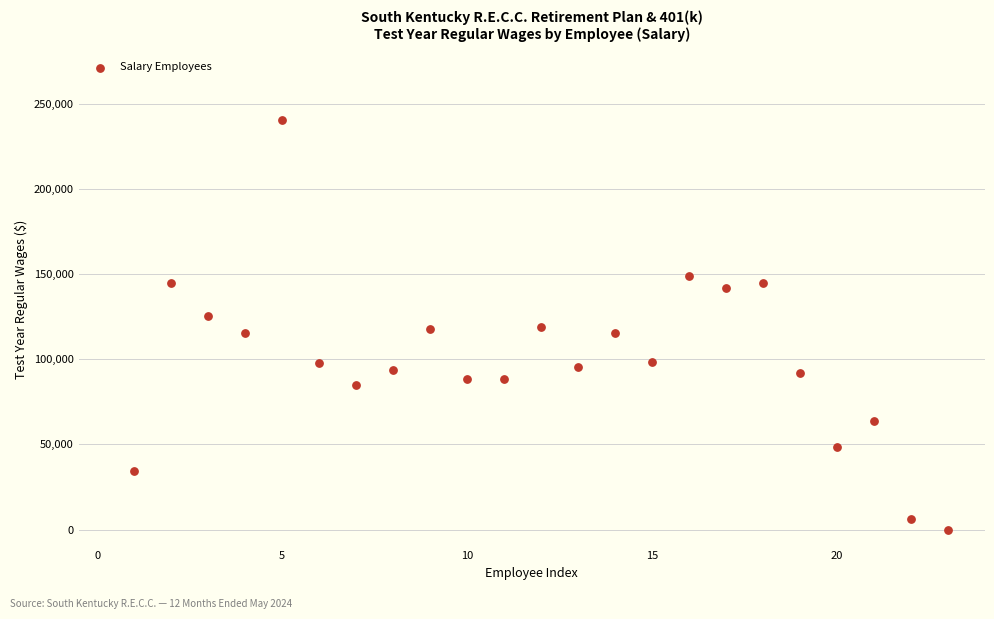

What is the range of Y values (max minus min)?

240121.0